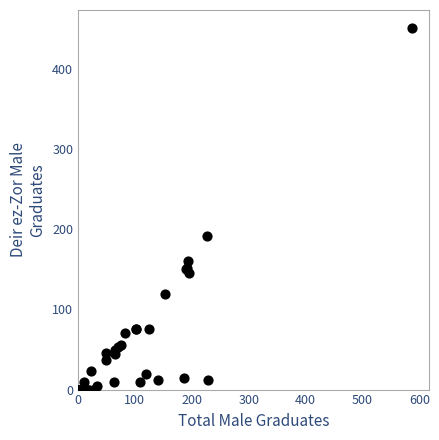

What Y value in the scatter plot is closest to 225?

192